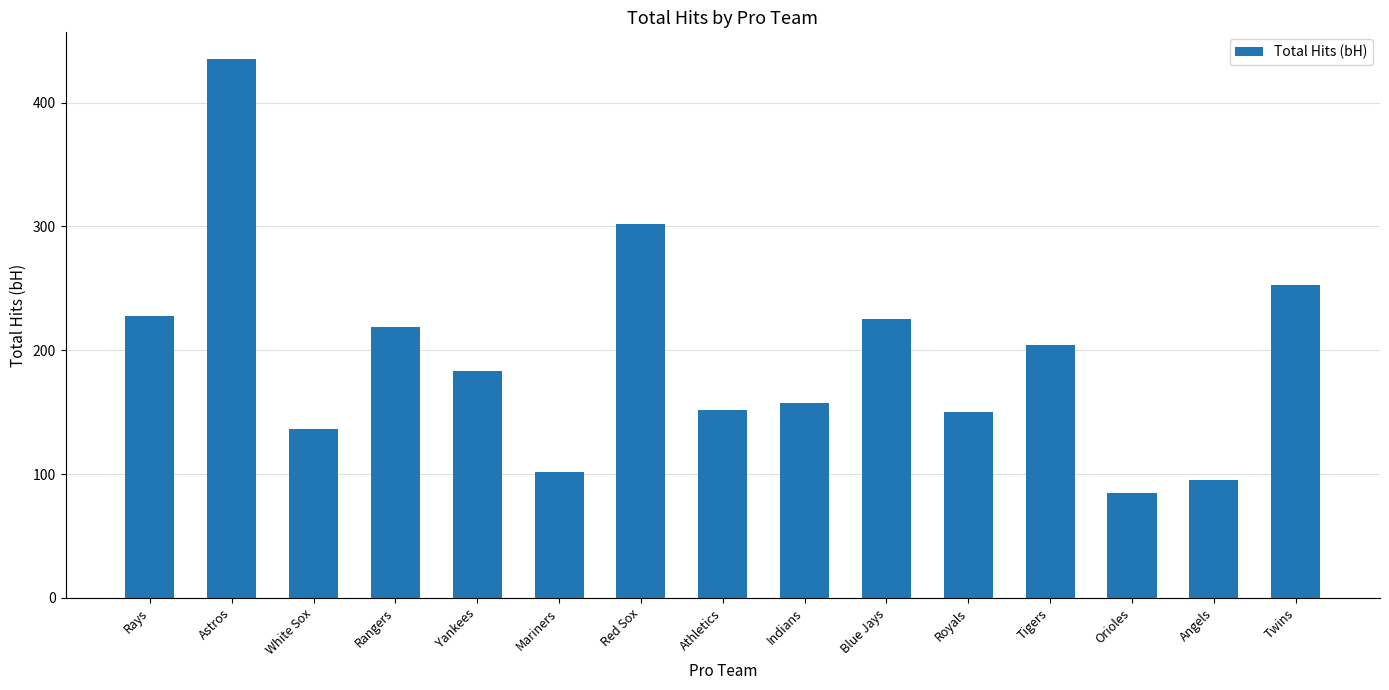

True or false: the data shows 435 at Astros.

True